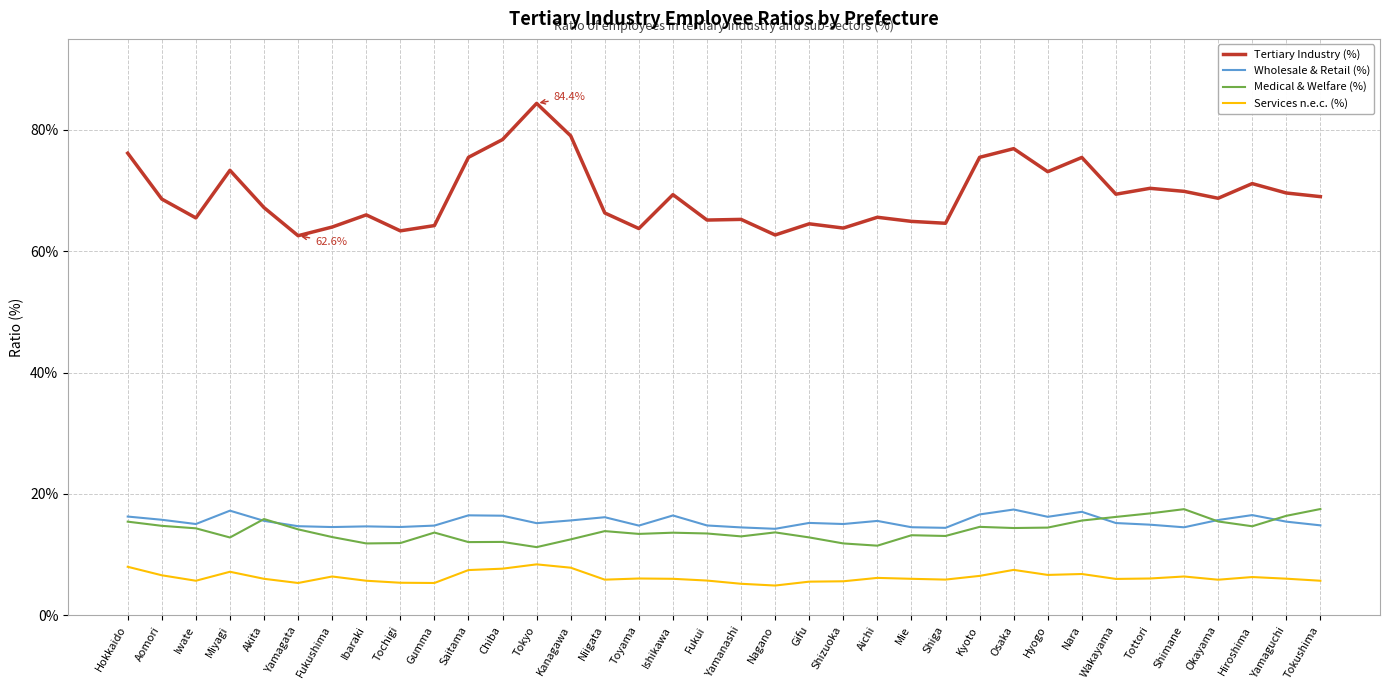

True or false: Medical & Welfare (%) and Tertiary Industry (%) cross at least once.

False